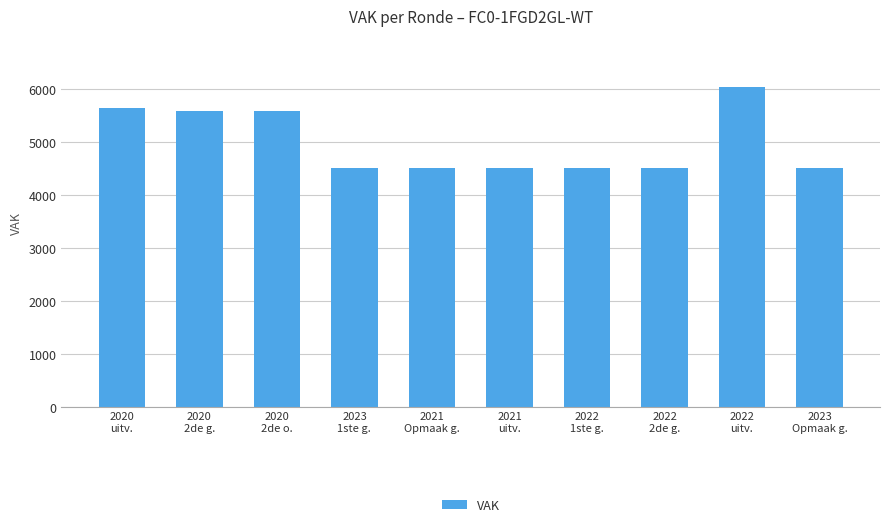

What is the value of the 8th bar from the left?

4519